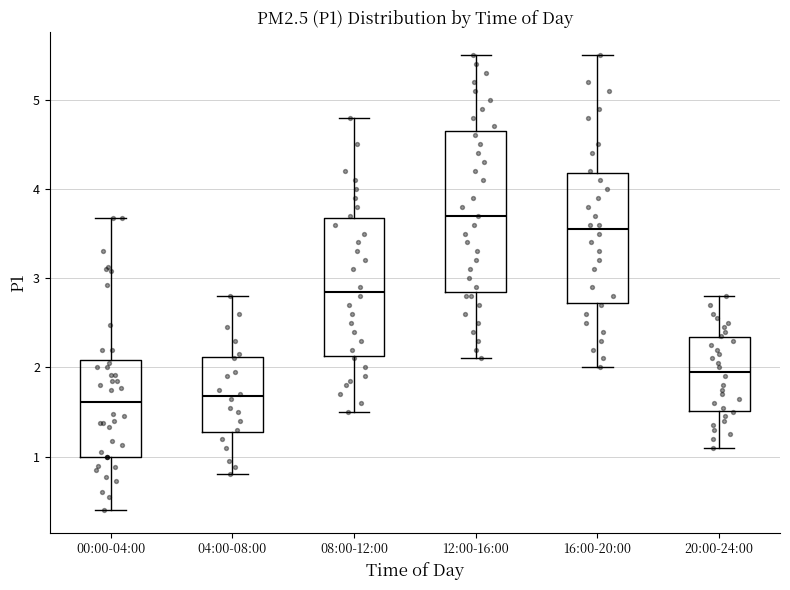

Where does the median line of the box for 00:00-04:00 sit on the y-axis? The values are not printed on the chart, so give them approximately, as read against the axis.

1.6